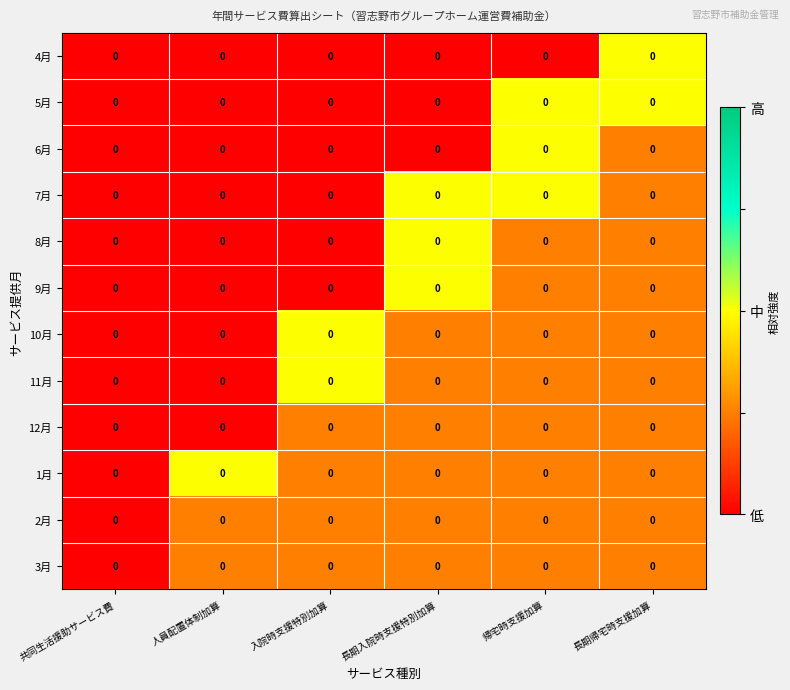

At 帰宅時支援加算, list the series in order from largest to smallest.

5月, 6月, 7月, 8月, 9月, 10月, 11月, 12月, 1月, 2月, 3月, 4月